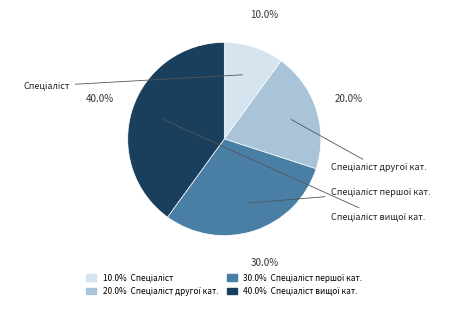

Is there a majority slice in this chart?

No